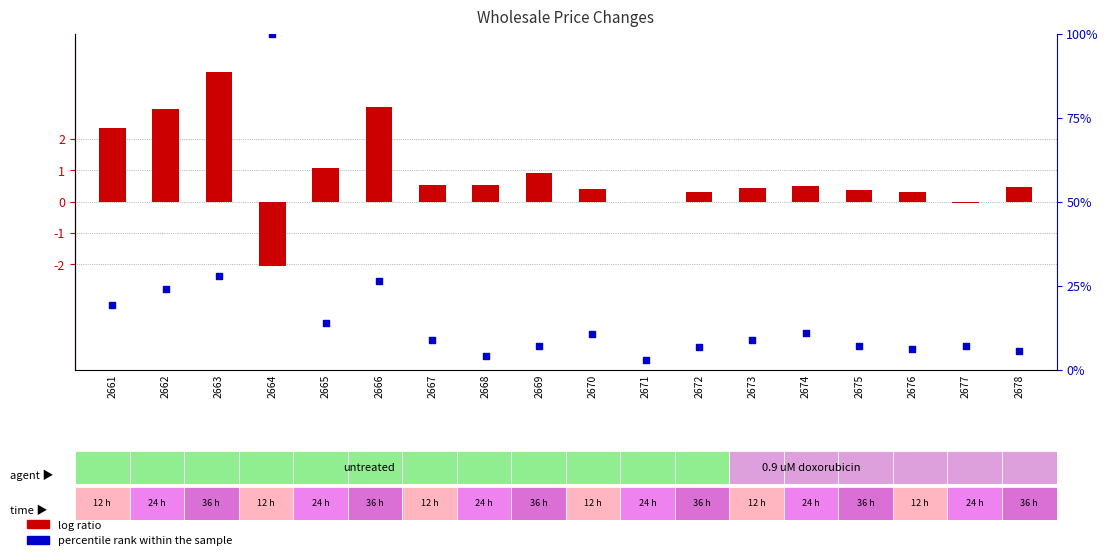

Which series reaches the maximum Y coordinate?

percentile rank within the sample